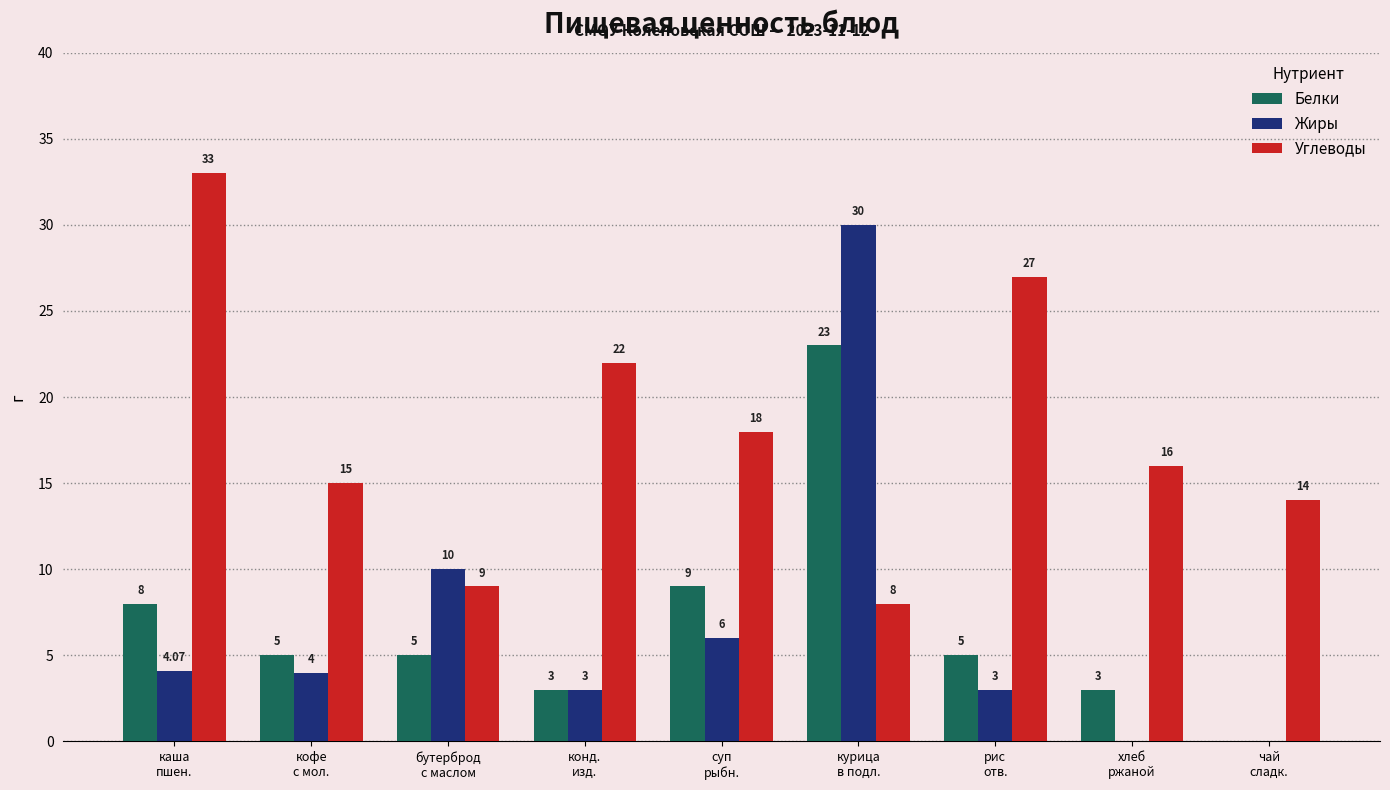

Which series has the largest total across all categories?

Углеводы